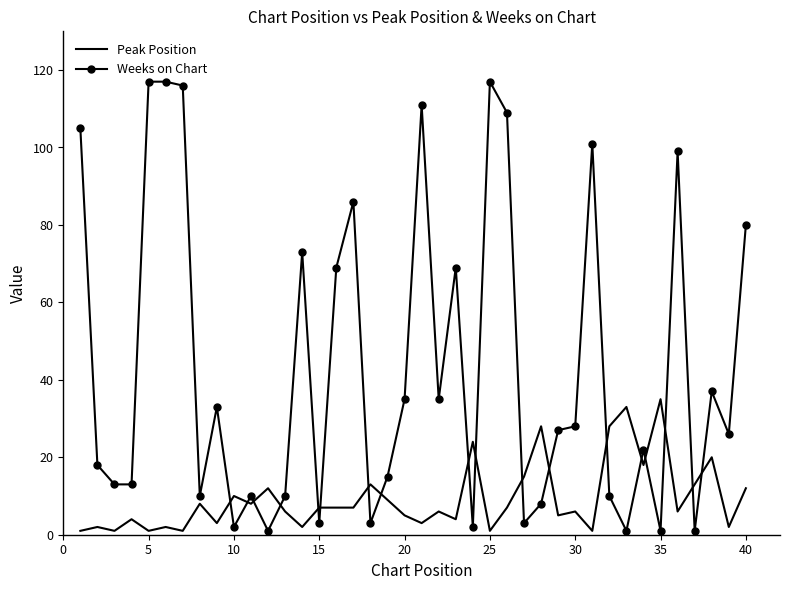

What is the maximum value shown in the chart?

117